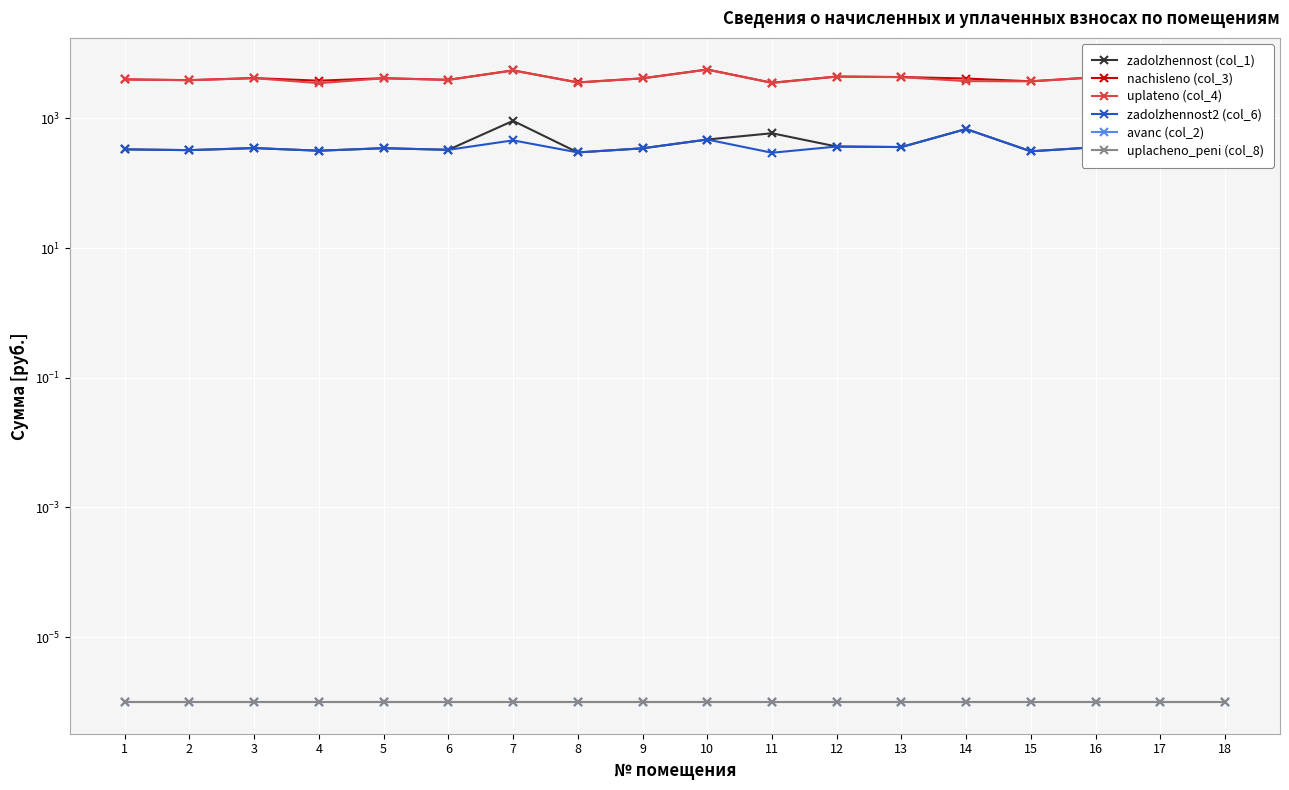

How many interior local valleys does the zadolzhennost (col_1) series have?

7